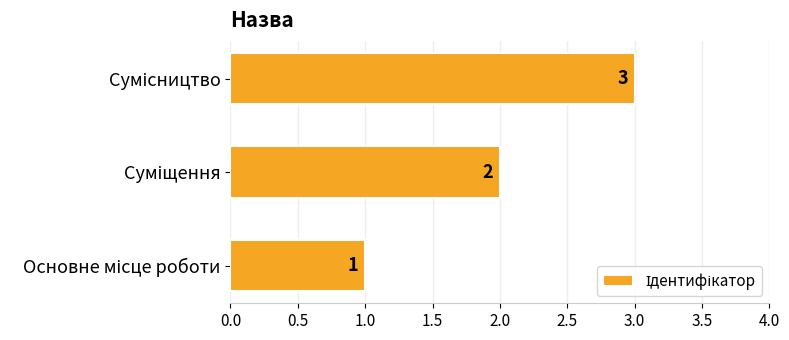

Are the bars grouped side by side (vs. stacked)?

No